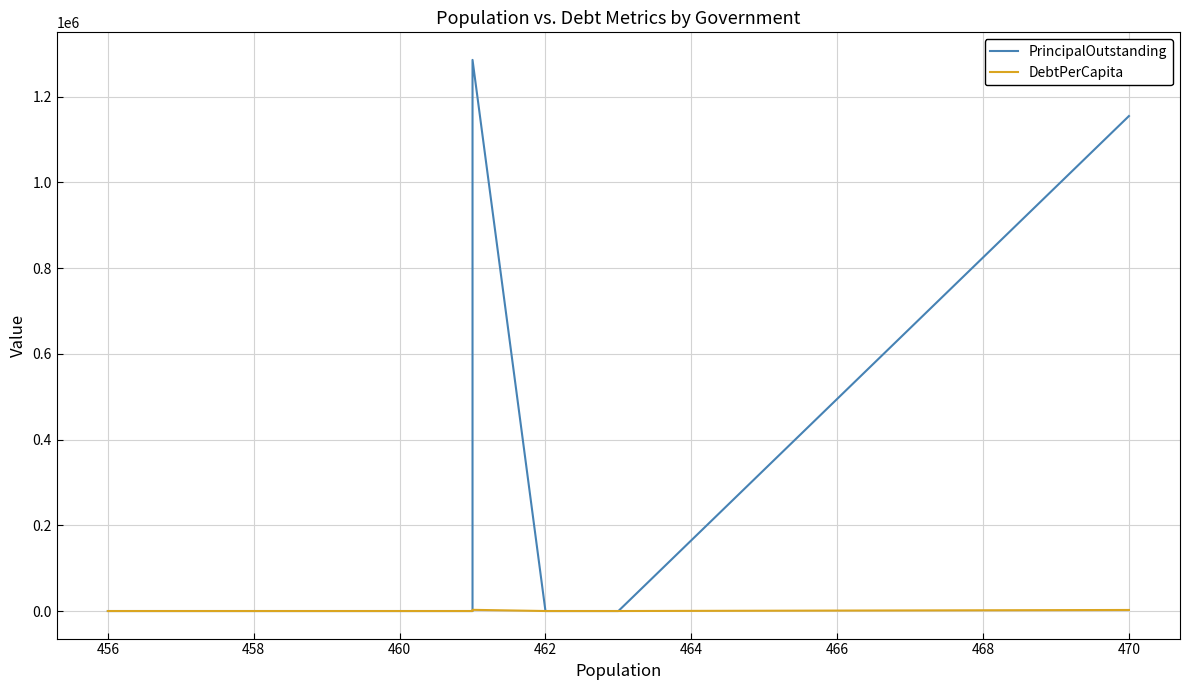

What is the difference between the second highest and second lowest values in the DebtPerCapita series?

2457.4